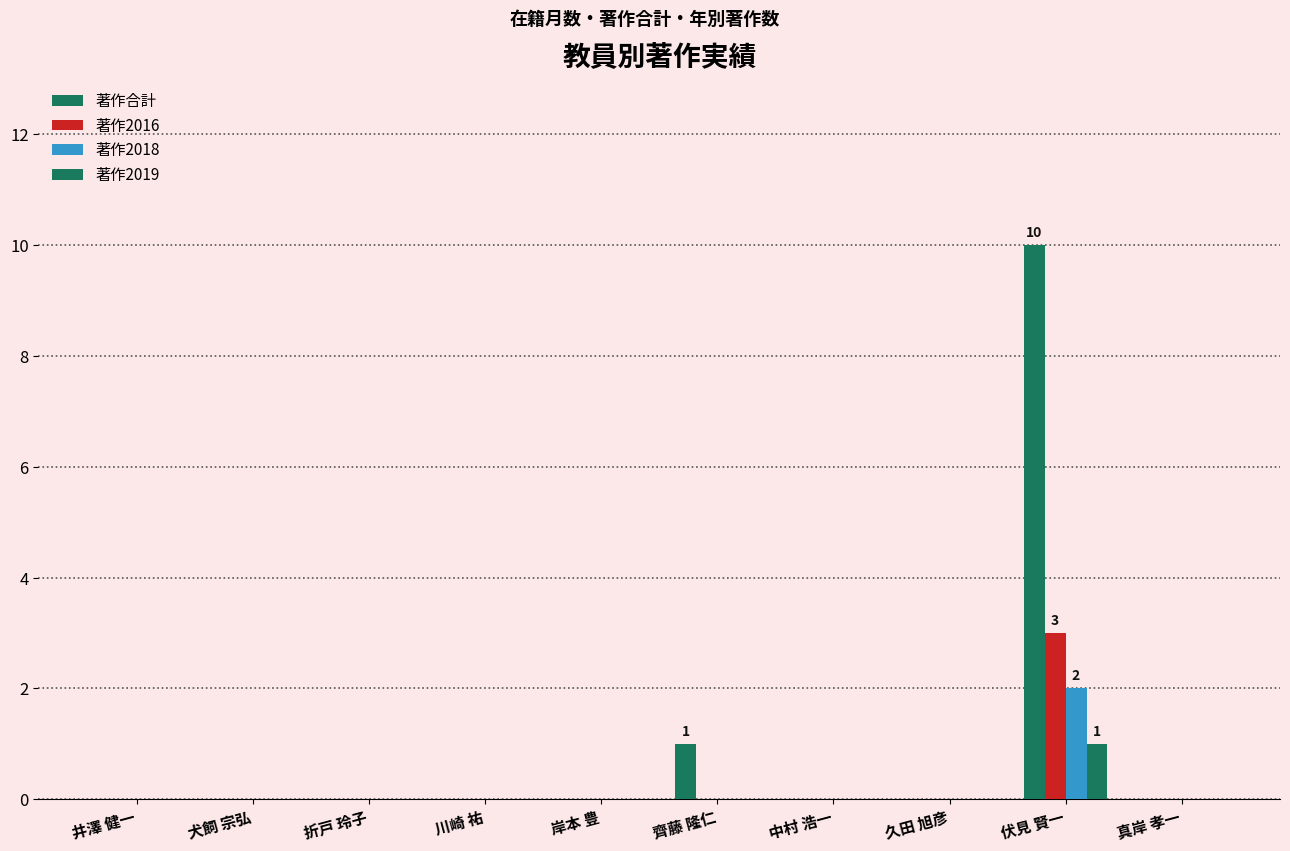

Which has a higher value, 岸本 豊 or 井澤 健一?

岸本 豊